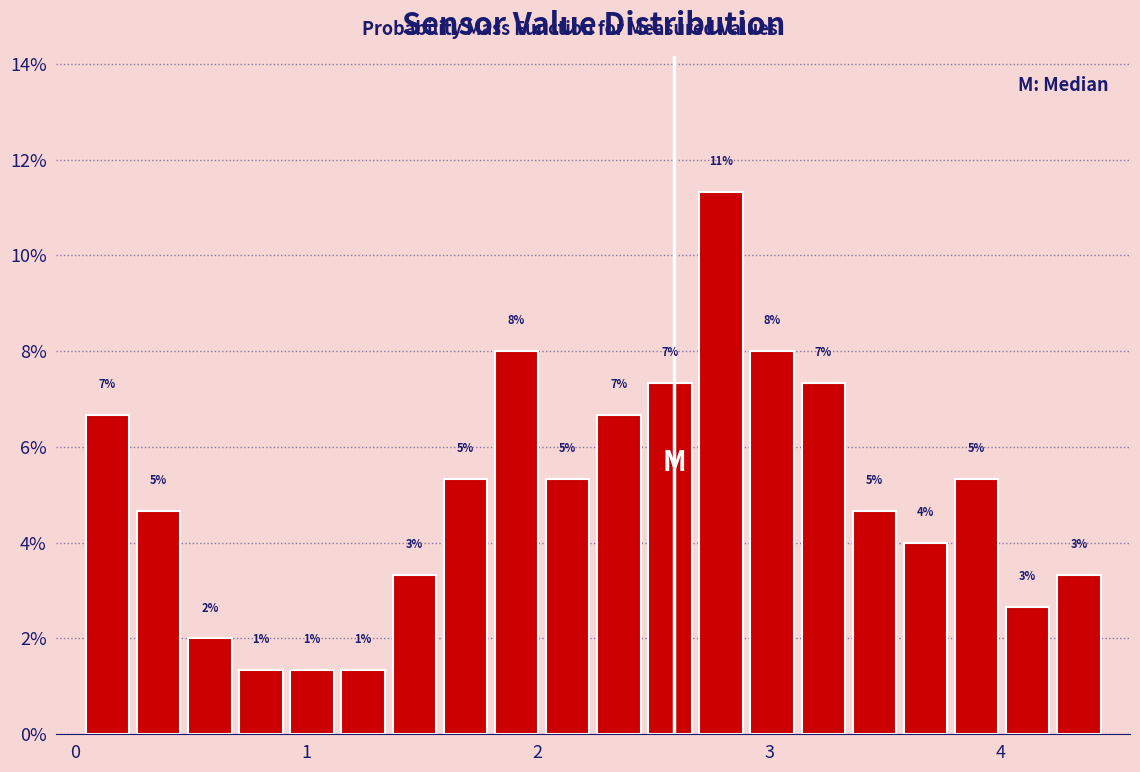

Read against the x-axis, roughly where is the centre of the tallest bar?

2.8